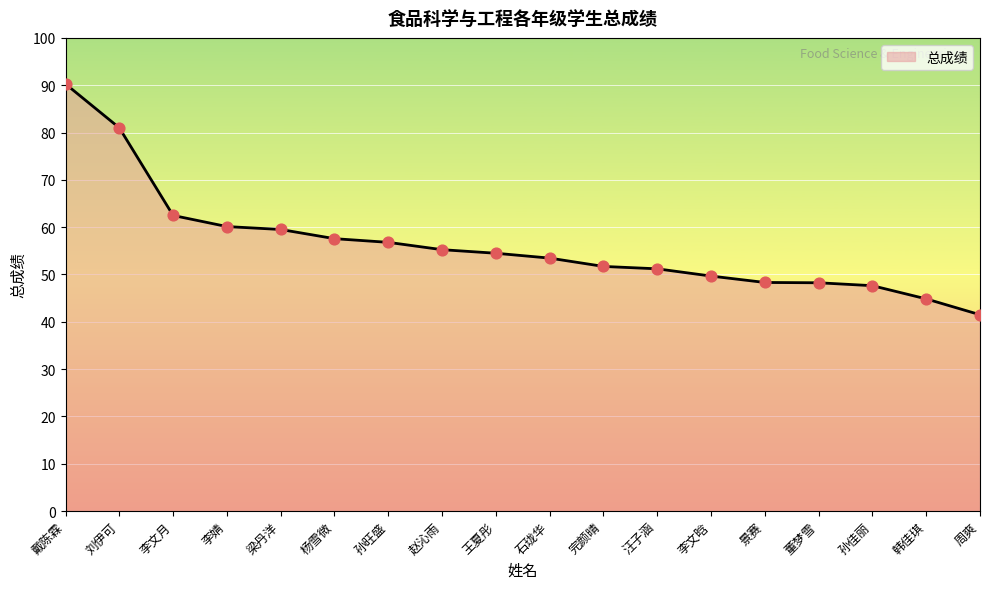

What is the change in value from 梁丹洋 to 董梦雪?

-11.3